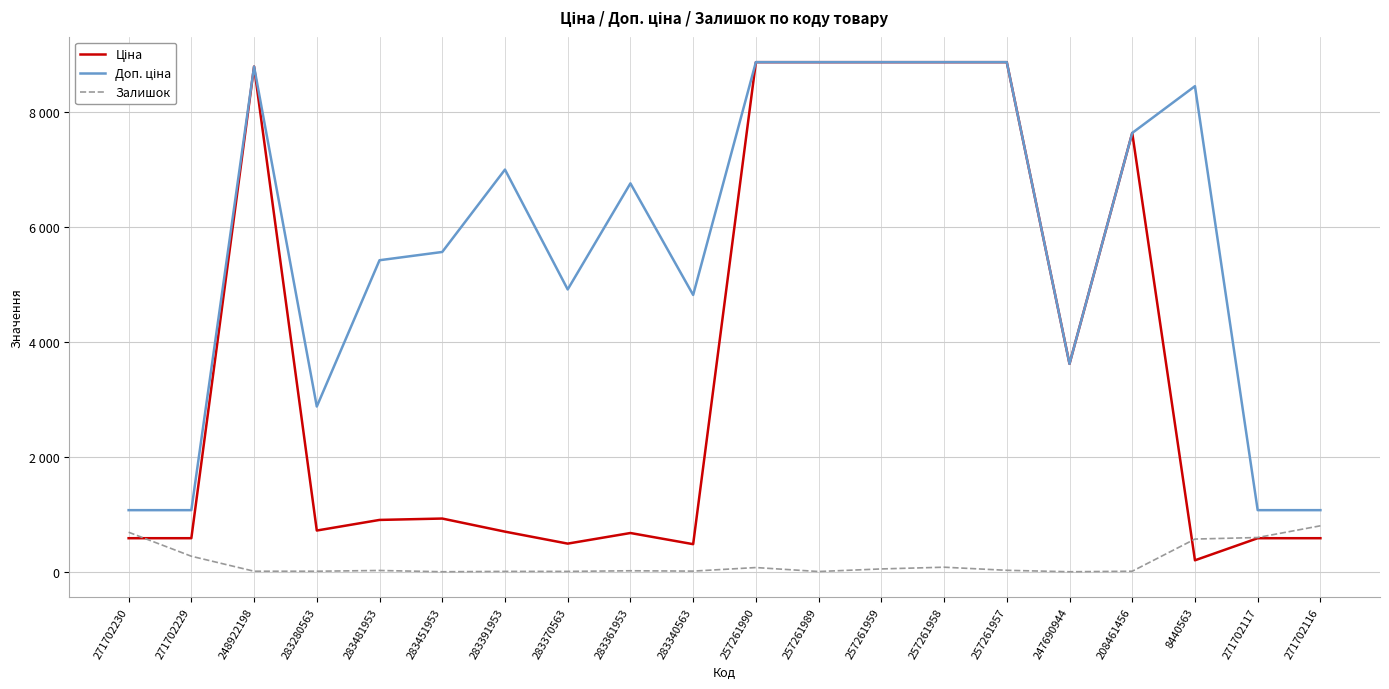

The Доп. ціна series shows 4193.5 at 248922198. True or false?

False